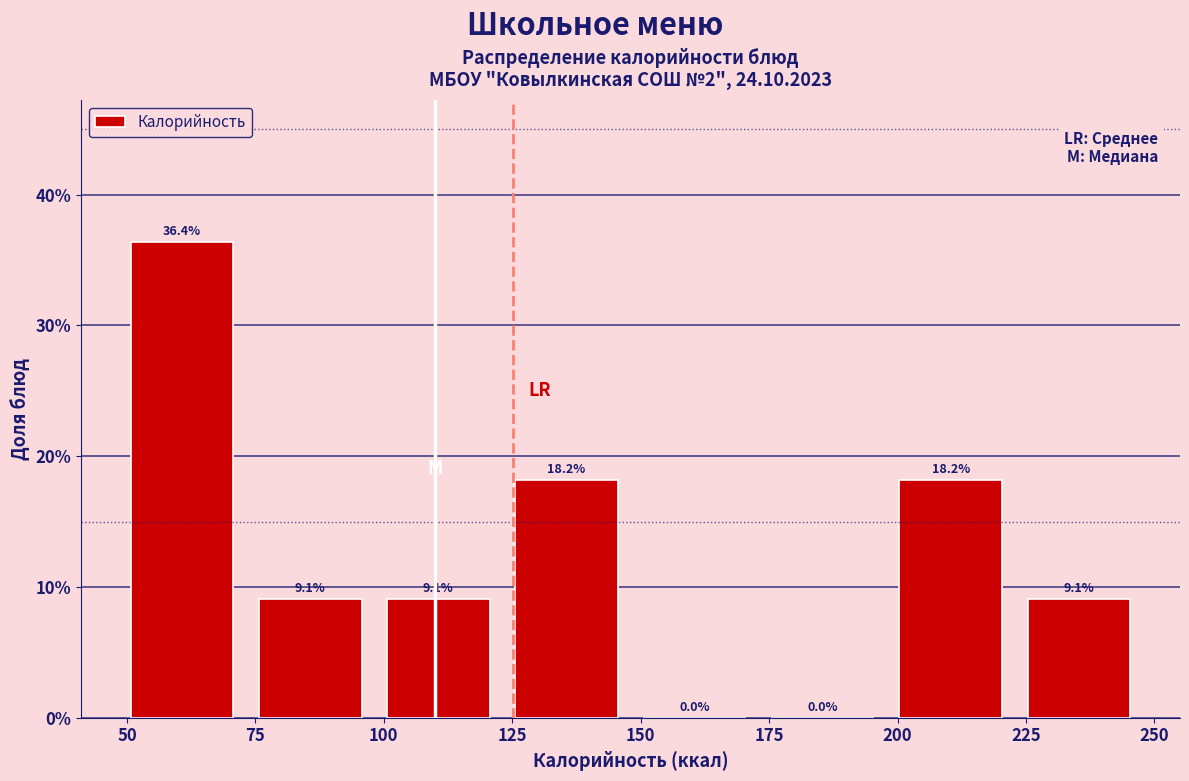

Reading left to right, list every bar in this chart as the range it spans on the x-axis followed by its height. The bar edges are not printed on the chart, so give them approximately, as read against the axis.

50 to 75: 36.4
75 to 100: 9.1
100 to 125: 9.1
125 to 150: 18.2
150 to 175: 0.0
175 to 200: 0.0
200 to 225: 18.2
225 to 250: 9.1